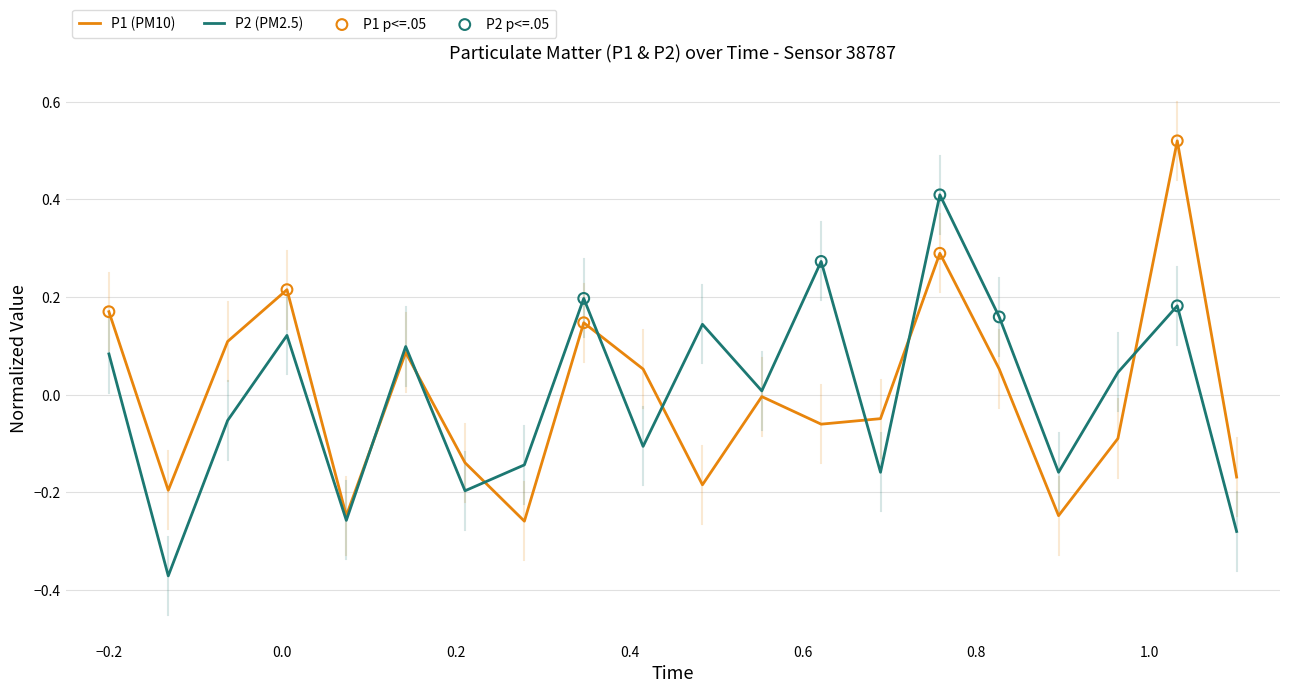

How many lines are shown in the chart?

2